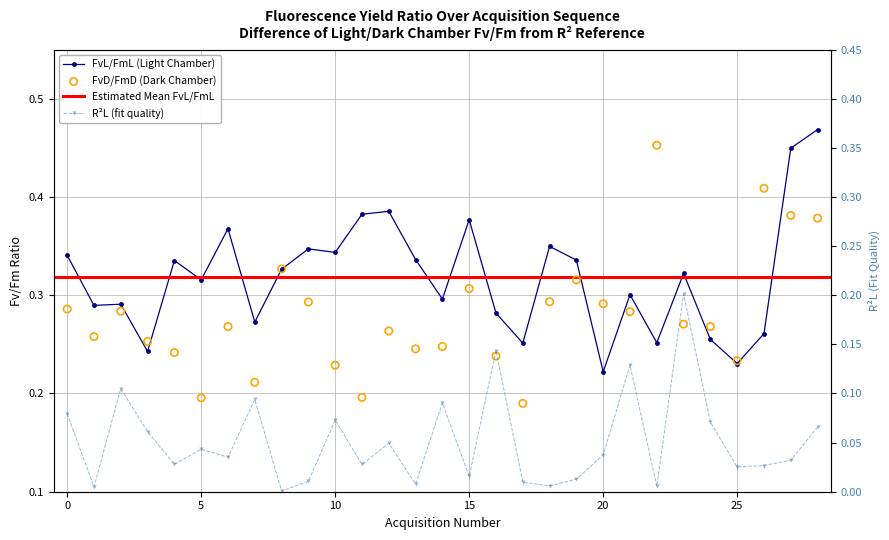

Which series reaches the minimum Y coordinate?

R2L